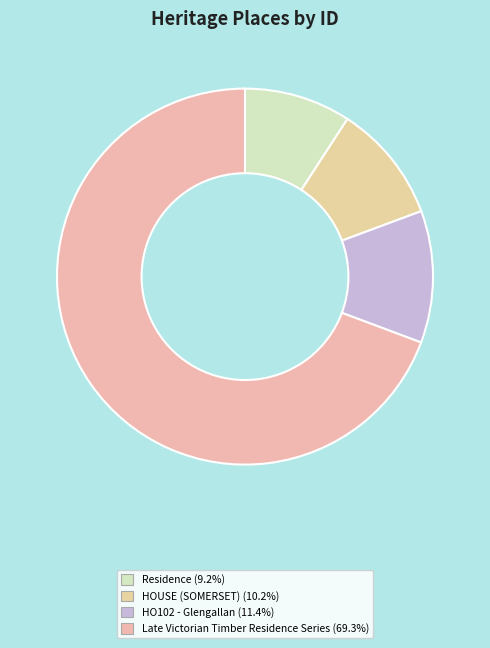

To the nearest percent, what is the average slice percentage?

25%